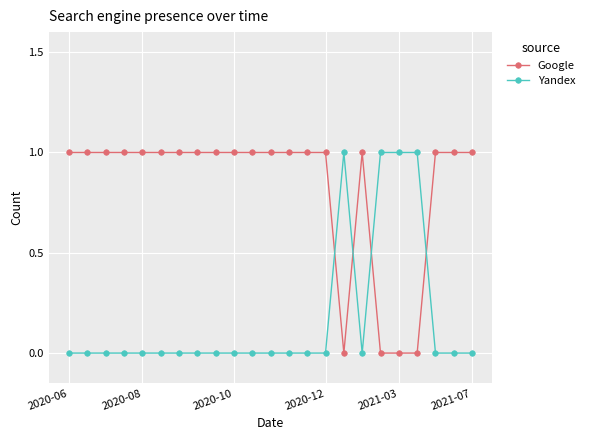

True or false: Google and Yandex cross at least once.

True